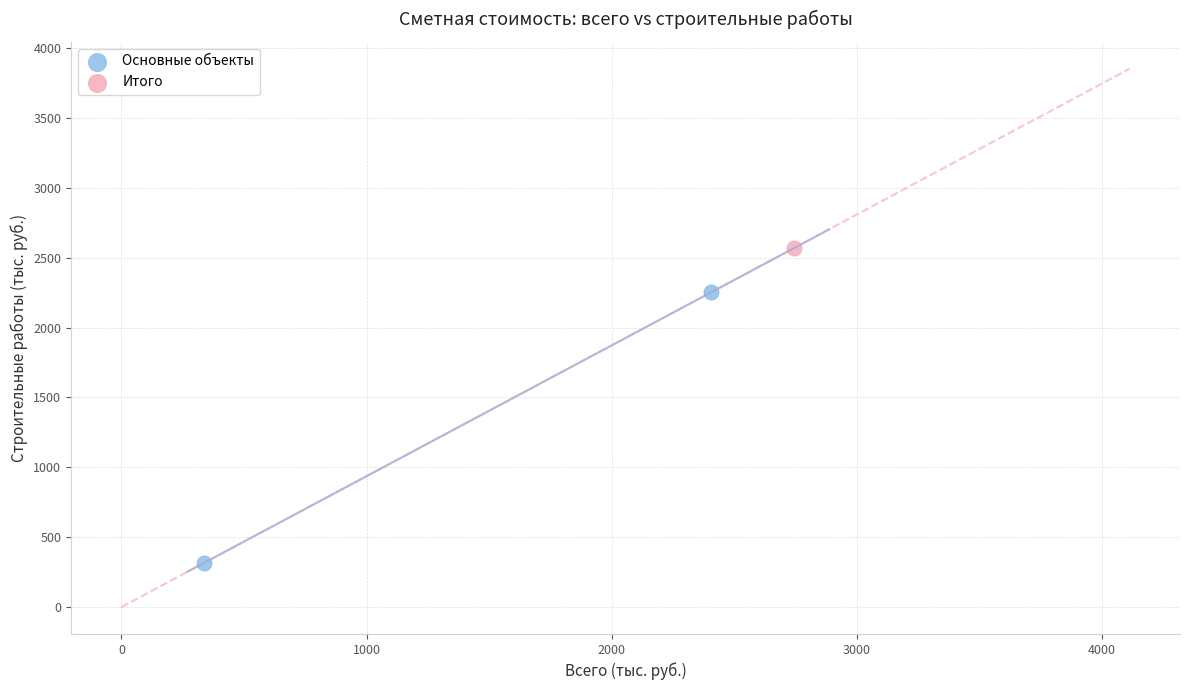

What are all the series names shown in the legend?

Основные объекты, Итого